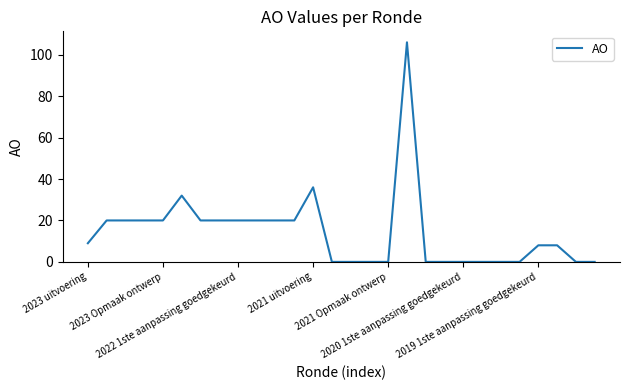

What is the maximum value shown in the chart?

106